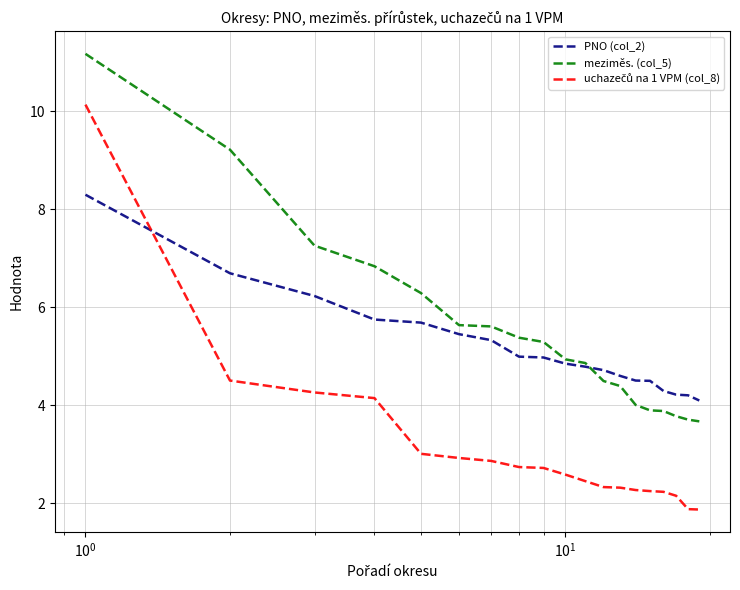

What is the minimum value shown in the chart?

1.9